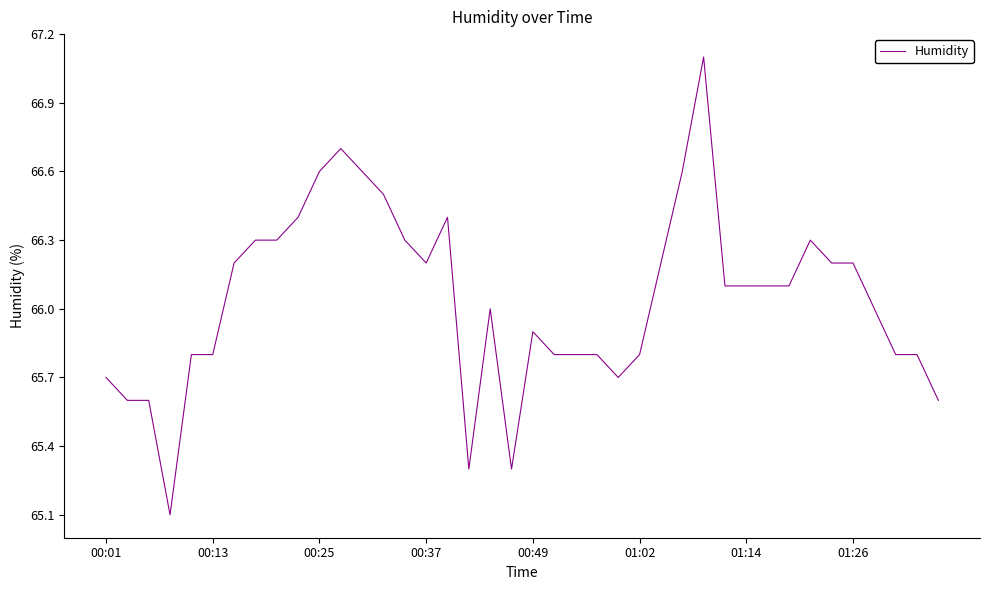

Does the chart have visible grid lines?

No